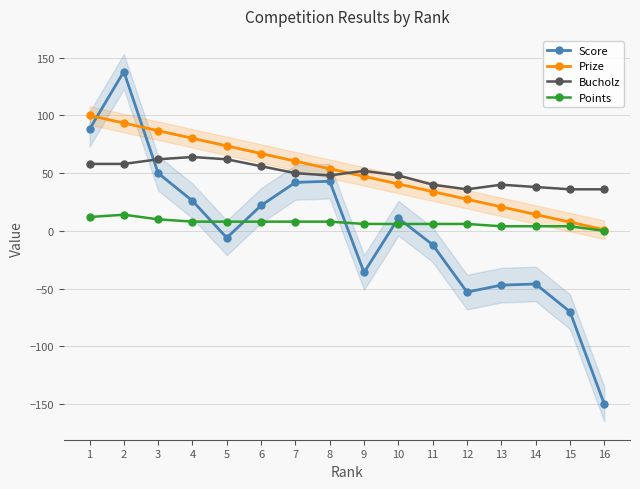

At 4, list the series in order from largest to smallest.

Prize, Bucholz, Score, Points